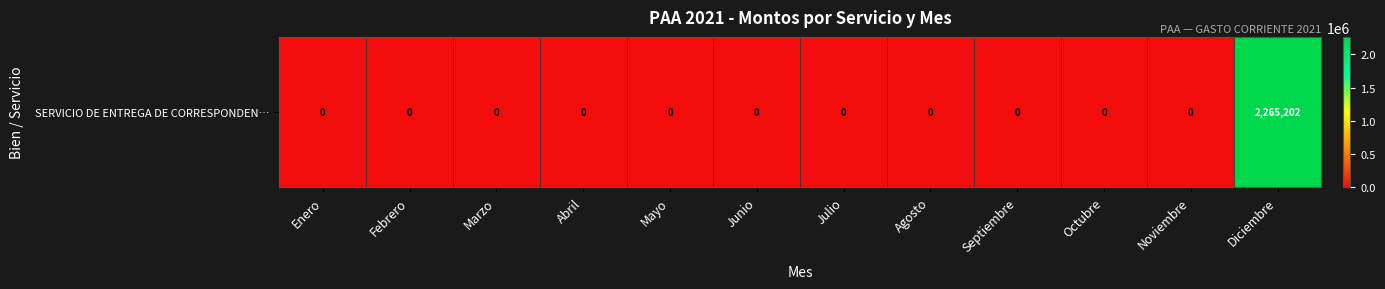

True or false: the data shows 1489607 at Octubre.

False